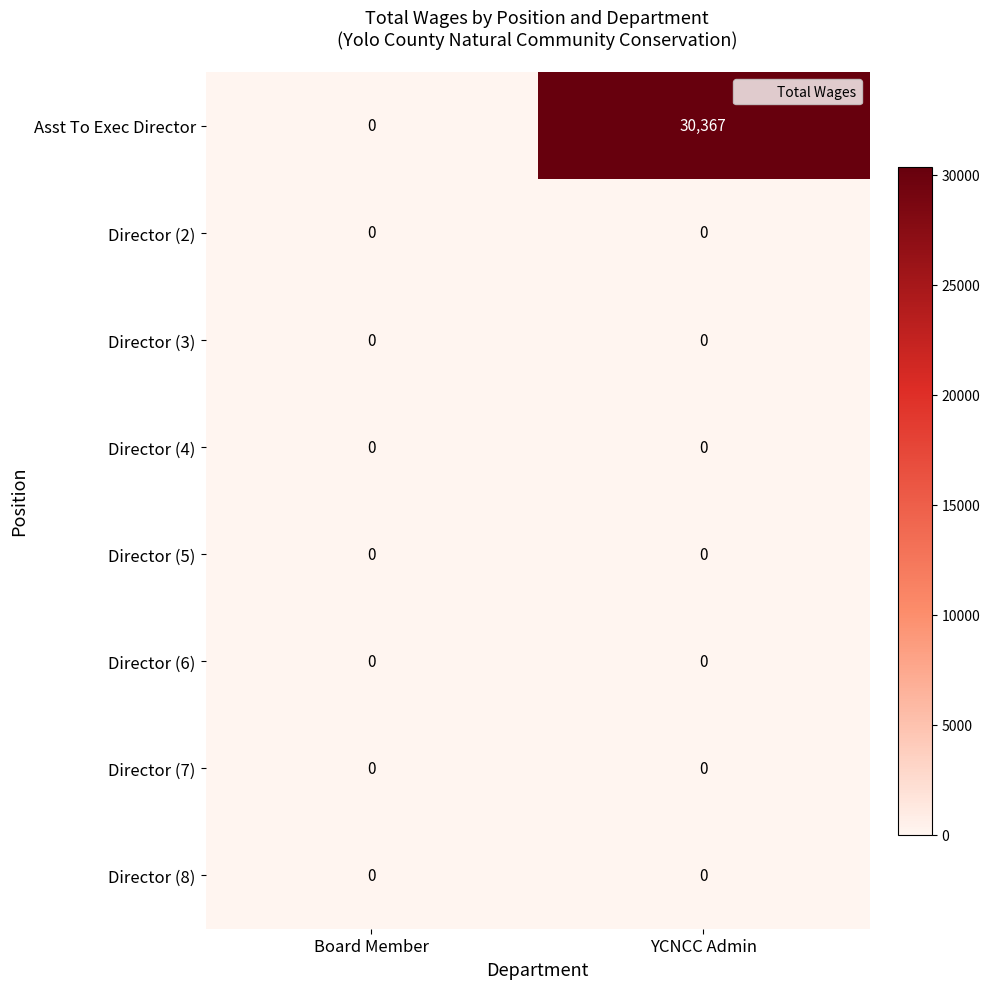

Which category has the highest value across all series?

YCNCC Admin